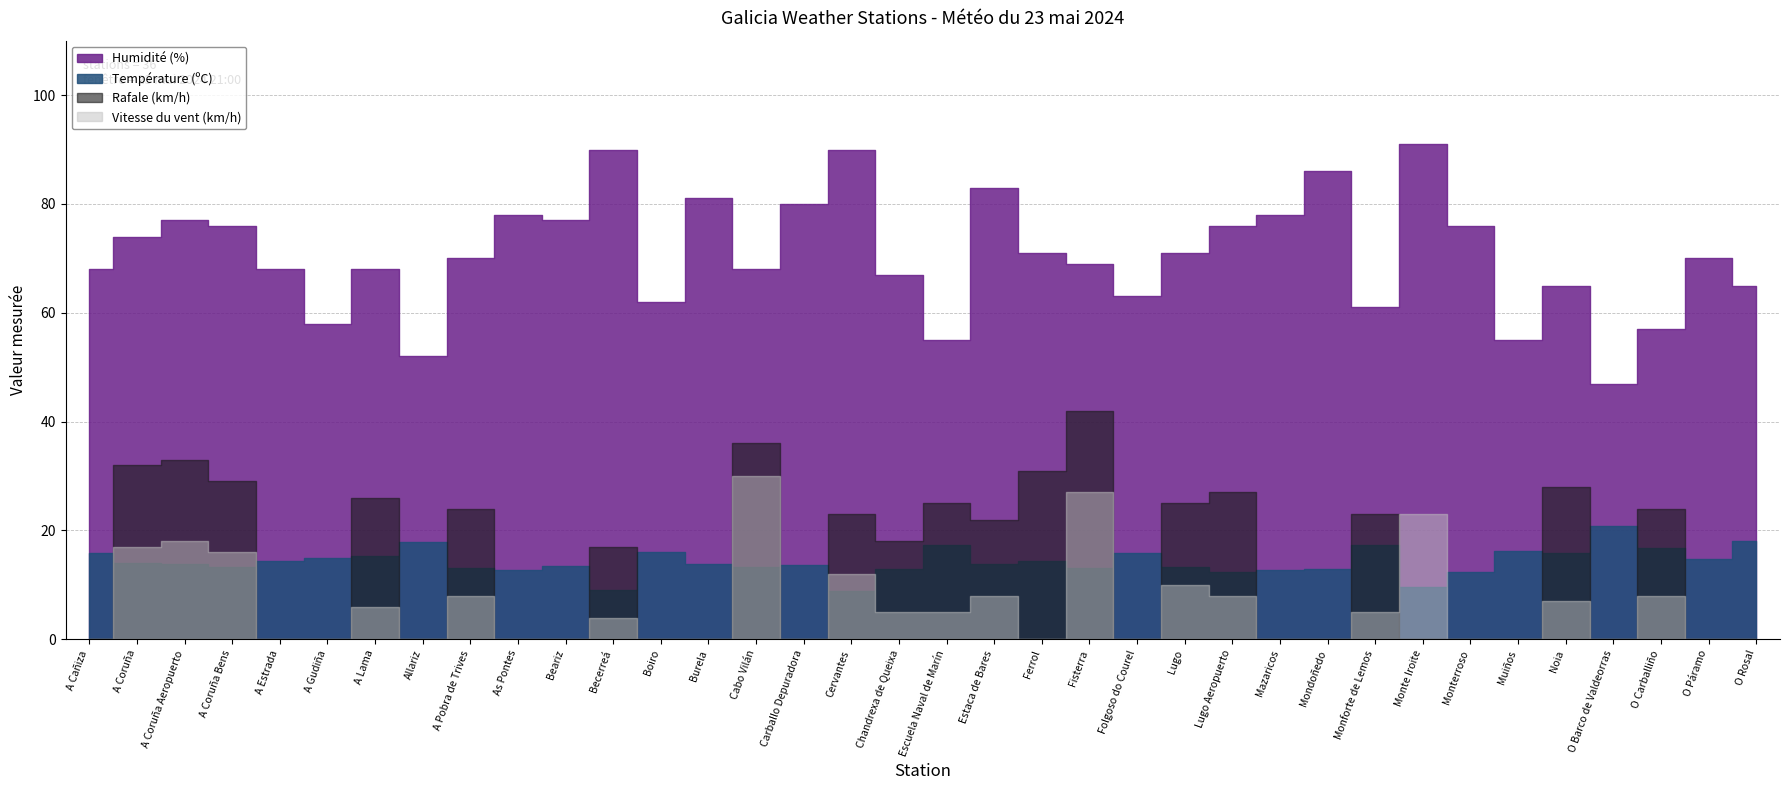

What is the difference between the second highest and minimum values in the Température (ºC) series?

9.3